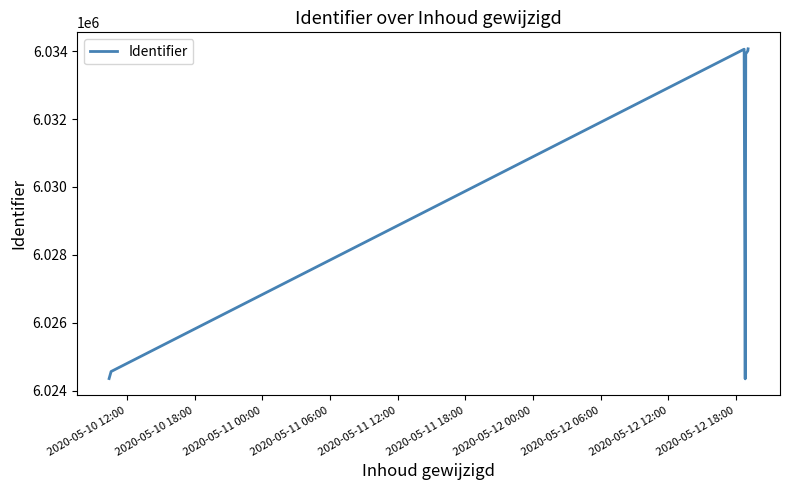

What is the maximum value shown in the chart?

6034069